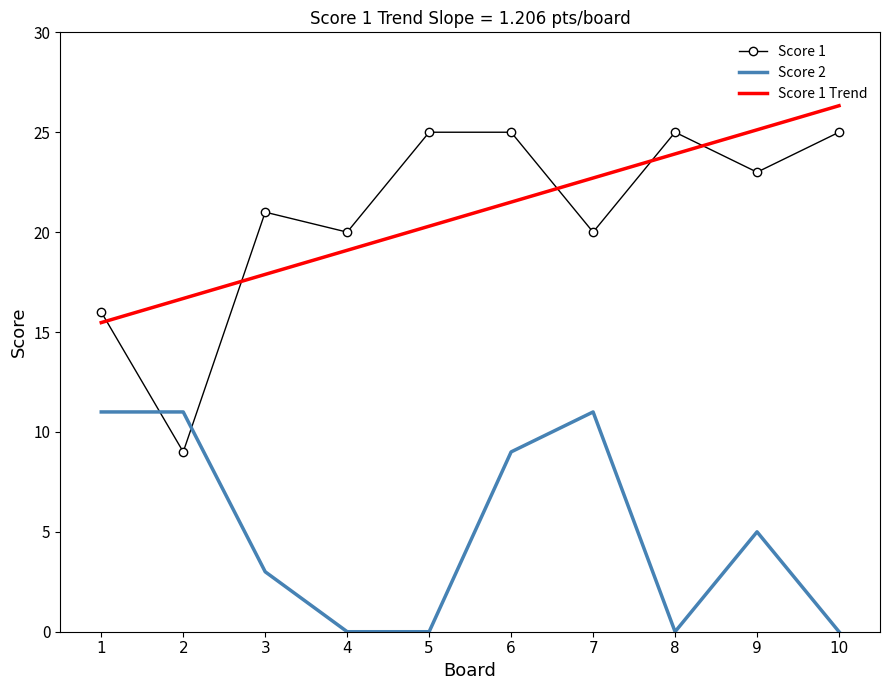

True or false: Score 1 Trend and Score 2 cross at least once.

False